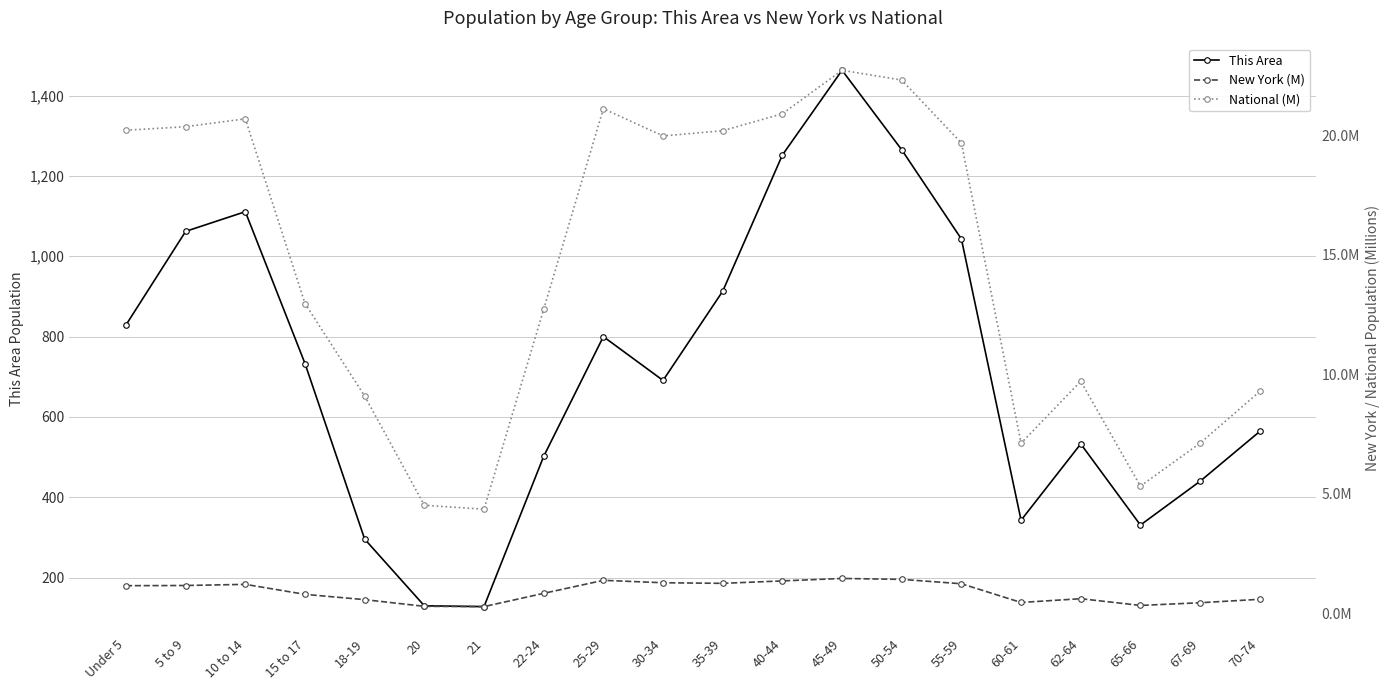

Which category has the highest value in the This Area series?

45-49